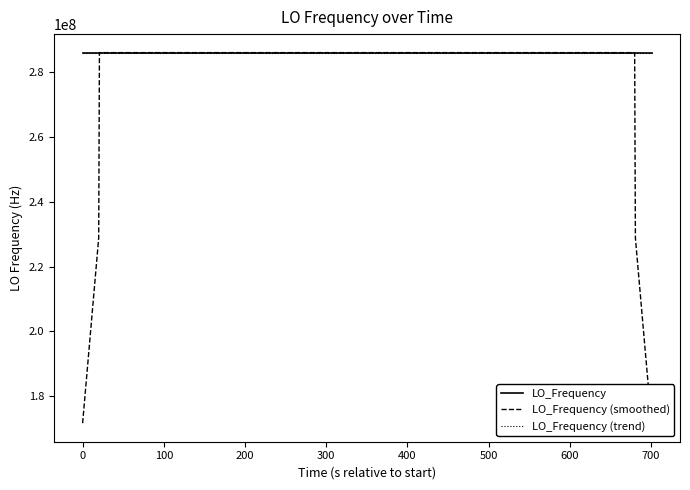

Is the value of LO_Frequency (smoothed) at −100 greater than the value of LO_Frequency at 21?

No